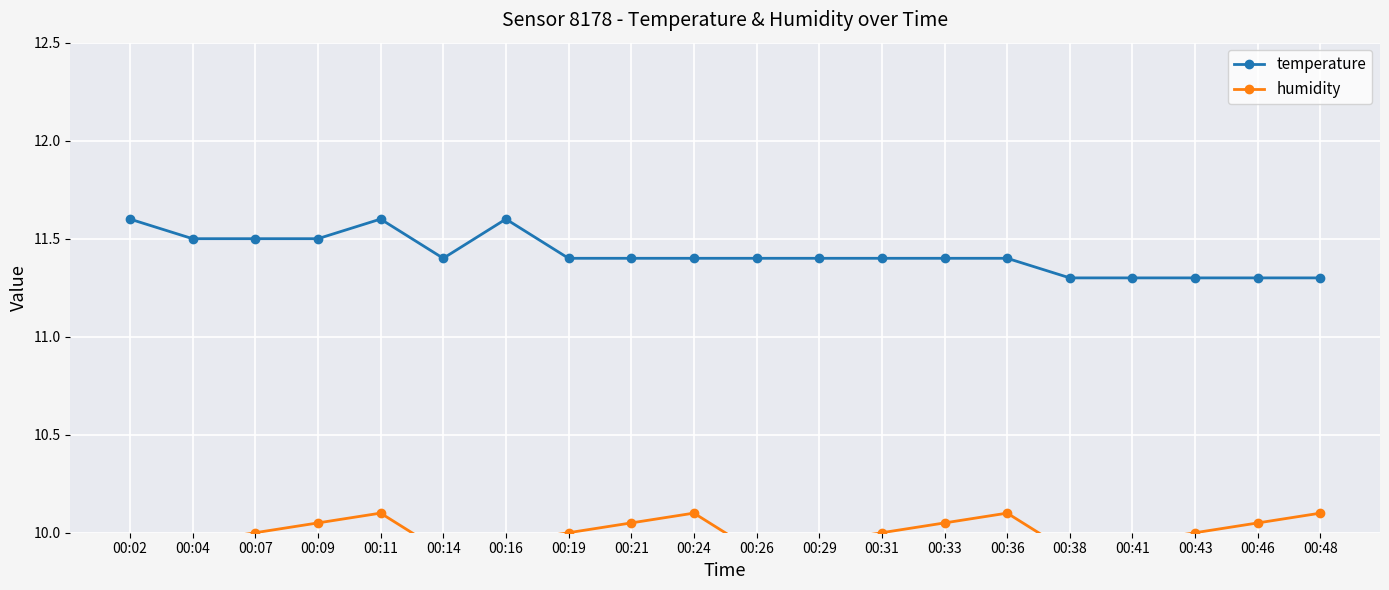

Which series has the widest spread of values?

temperature